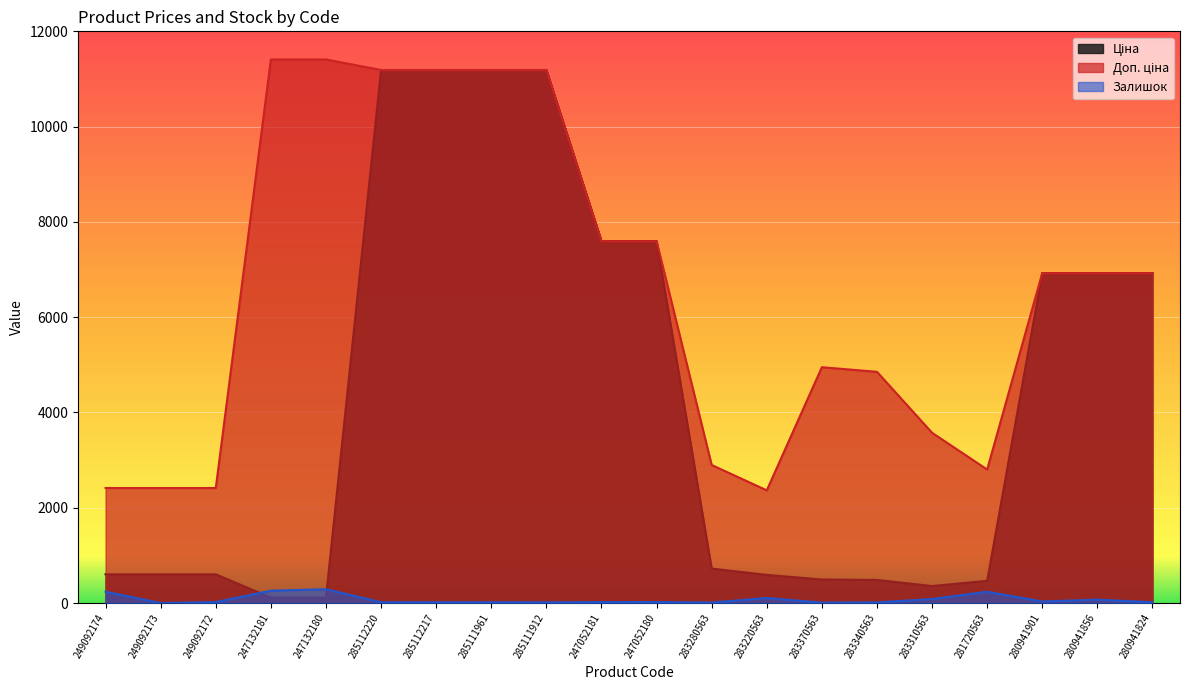

True or false: Доп. ціна and Ціна cross at least once.

False